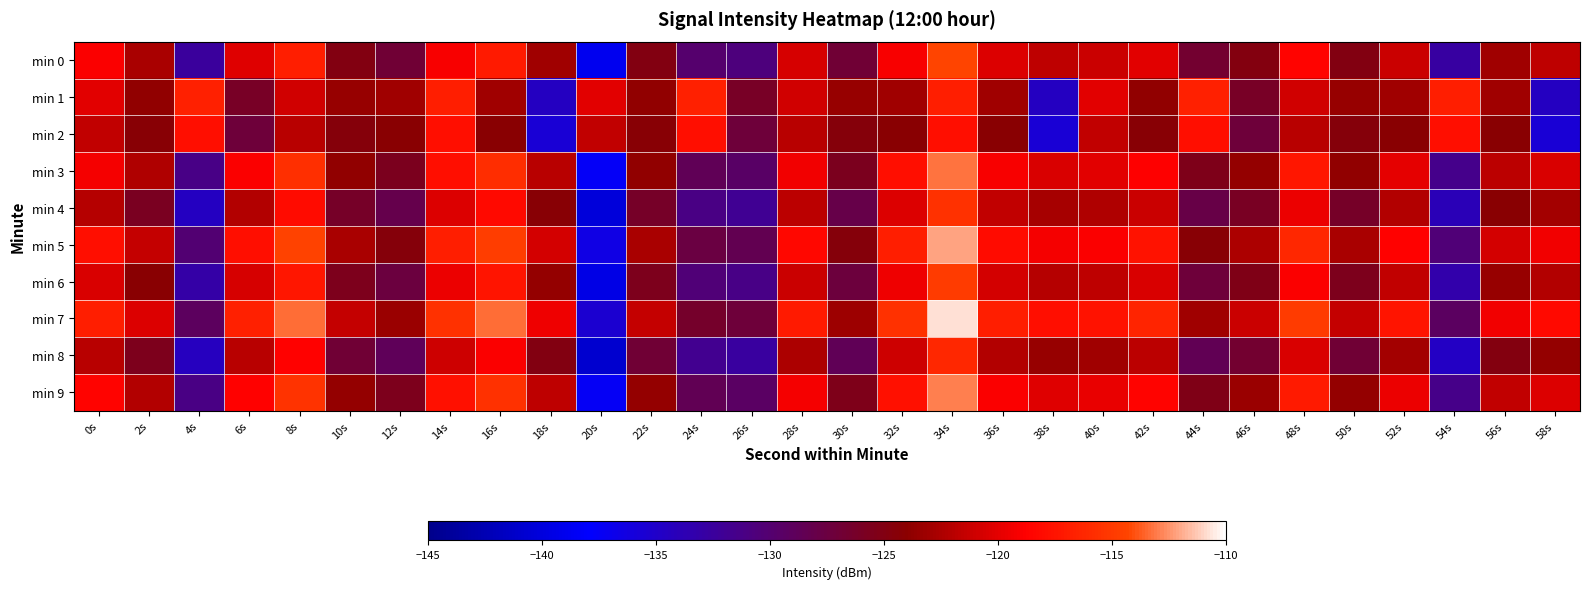

List the series in order of their peak value, lowest first.

min 2, min 1, min 8, min 4, min 6, min 0, min 3, min 9, min 5, min 7